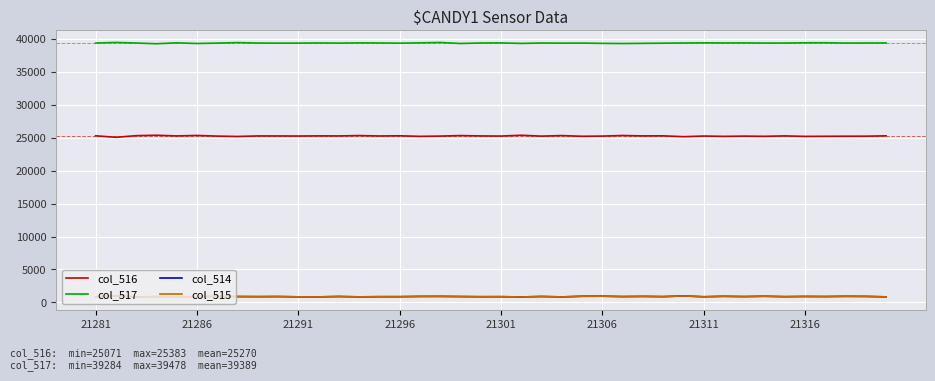

Is this an area chart (filled region under the line)?

No